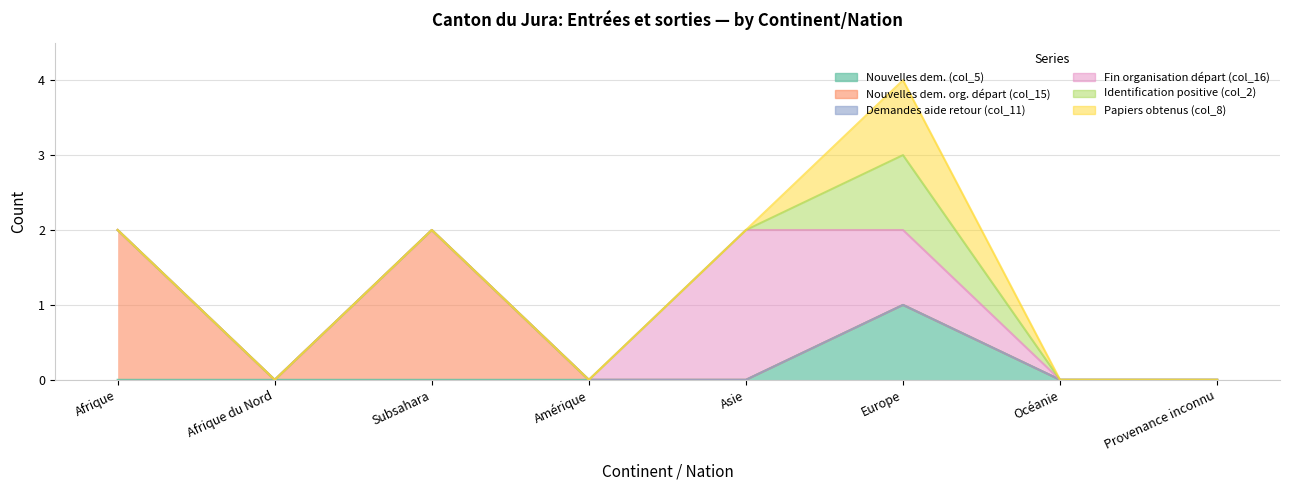

True or false: Identification positive (col_2) and Fin organisation départ (col_16) cross at least once.

False